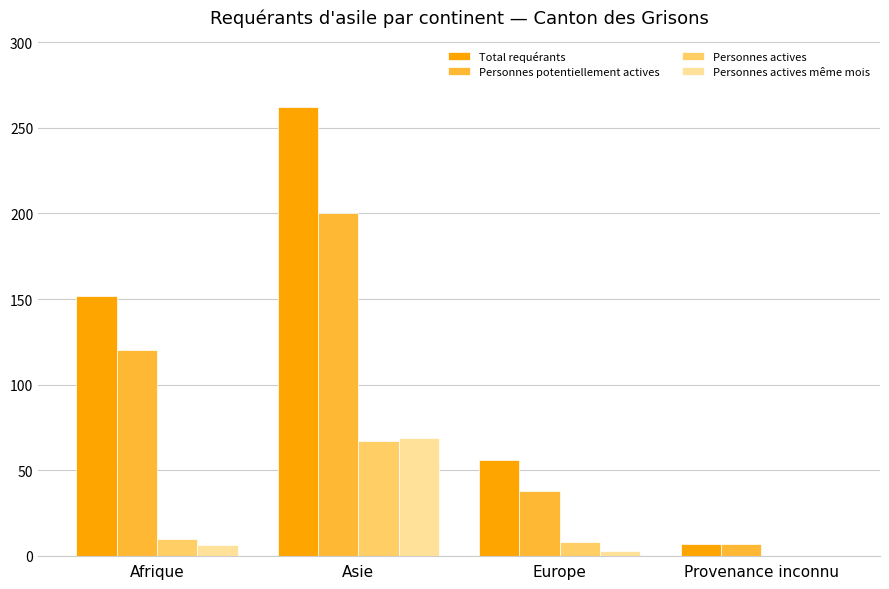

At which category is the sum across all series the highest?

Asie